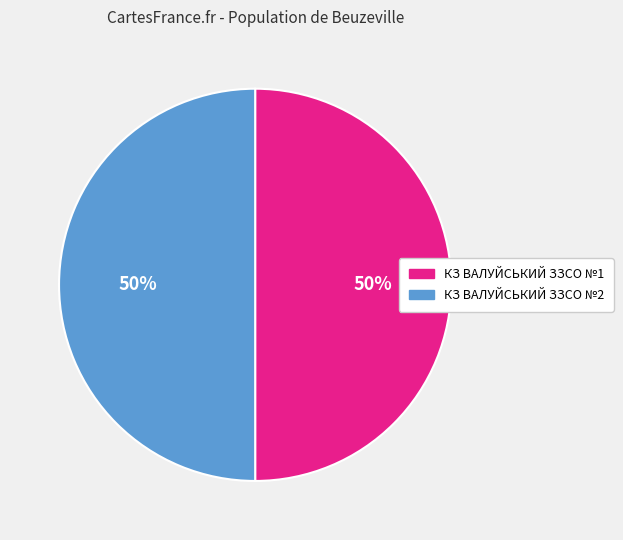

To the nearest percent, what is the average slice percentage?

50%